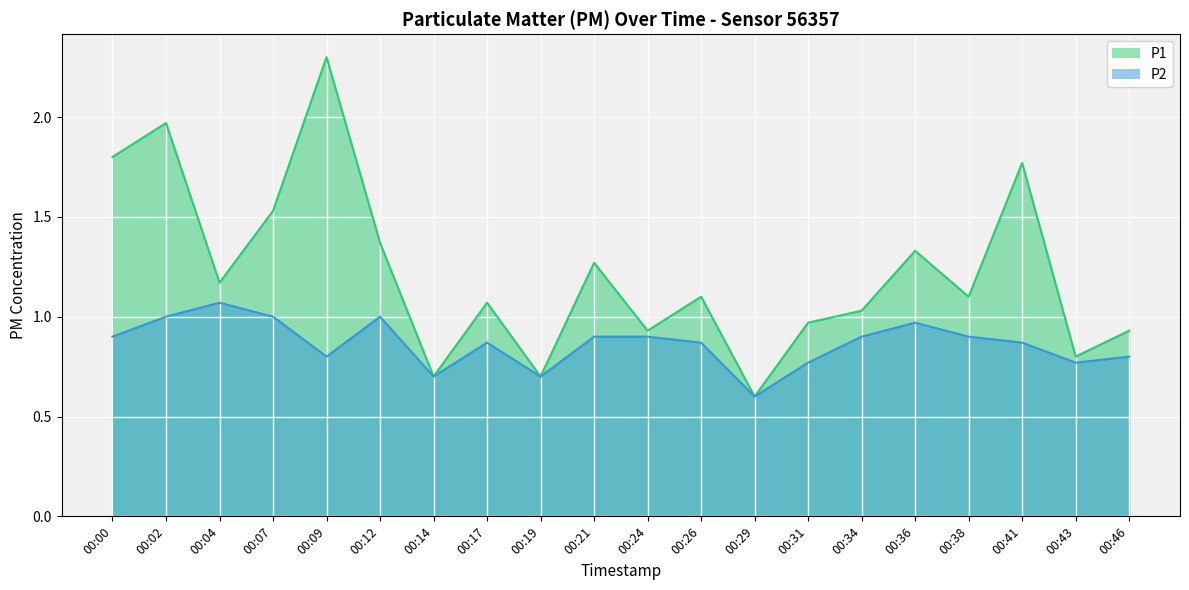

What is the difference between the maximum and second lowest values in the P1 series?

1.6